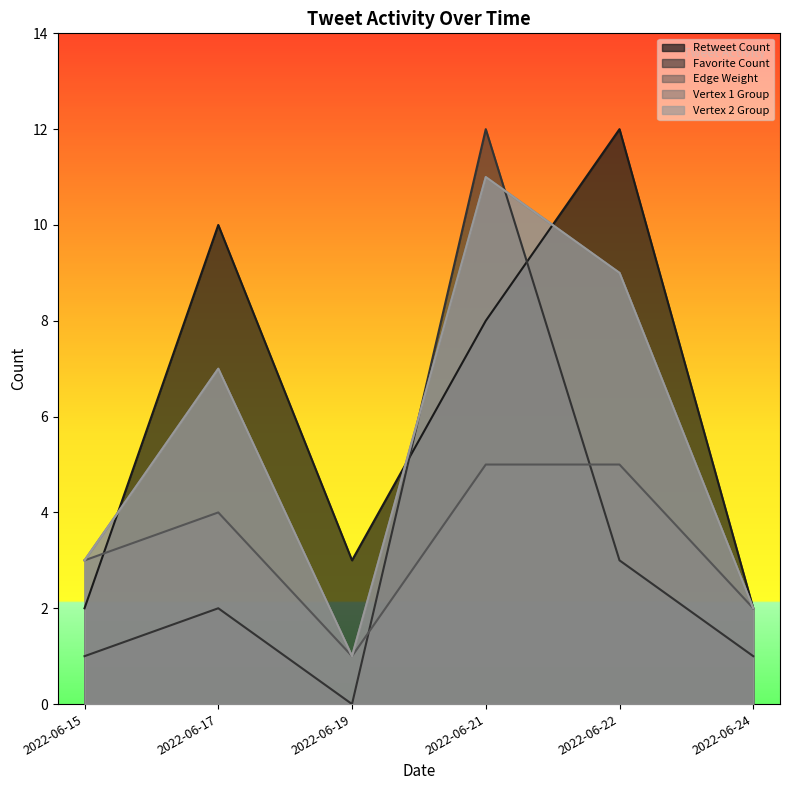

Does the chart display data point markers on the line(s)?

No